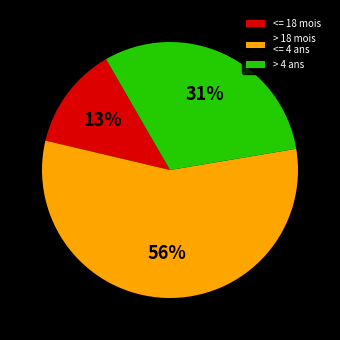

What is the ratio of the value at > 18 mois <= 4 ans to the value at > 4 ans?

1.8